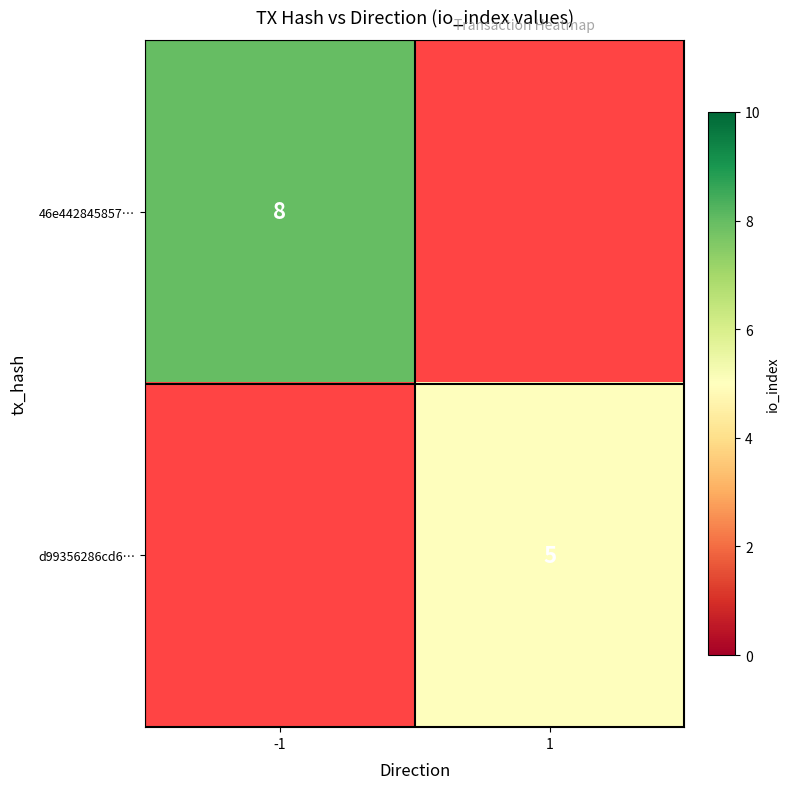

The value of 46e442845857… at -1 is 8. True or false?

True